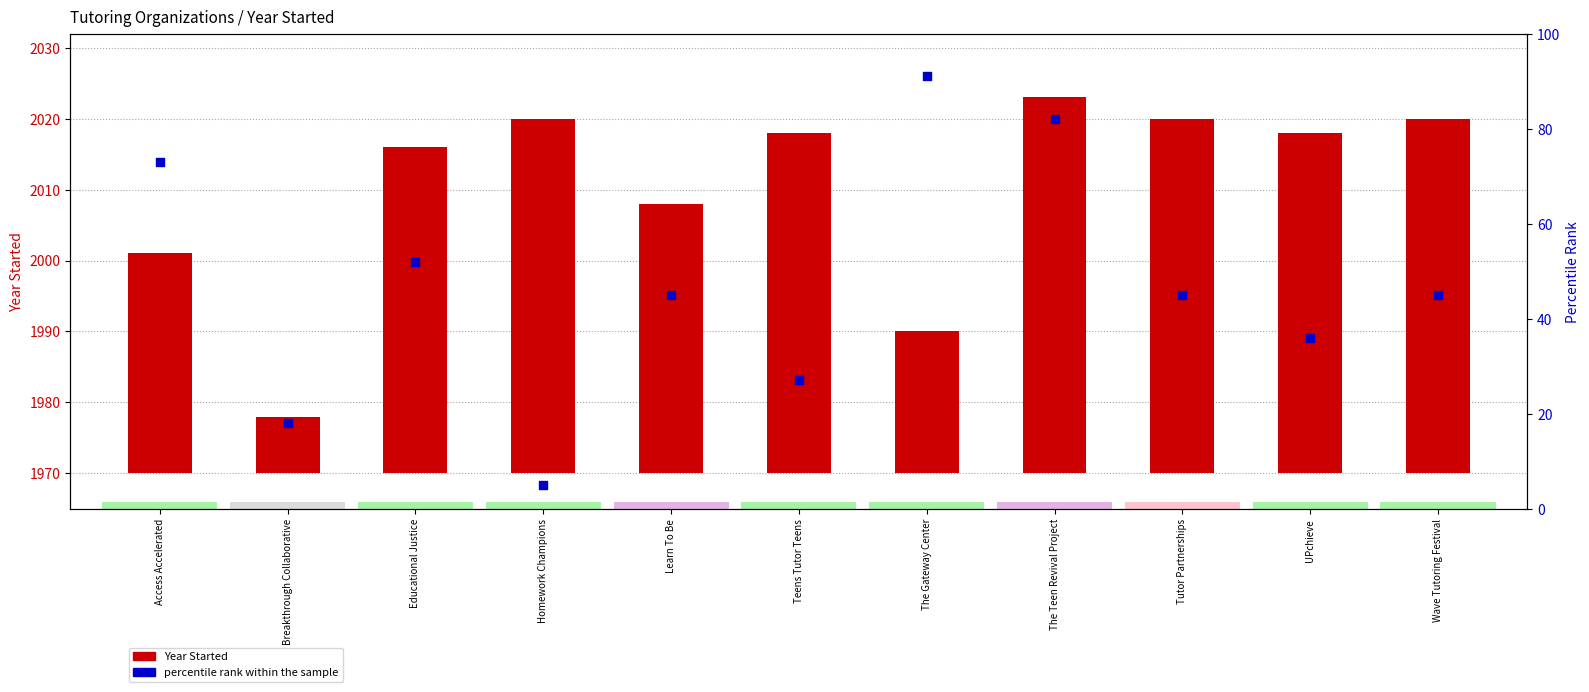

At which category is the sum across all series the highest?

The Teen Revival Project